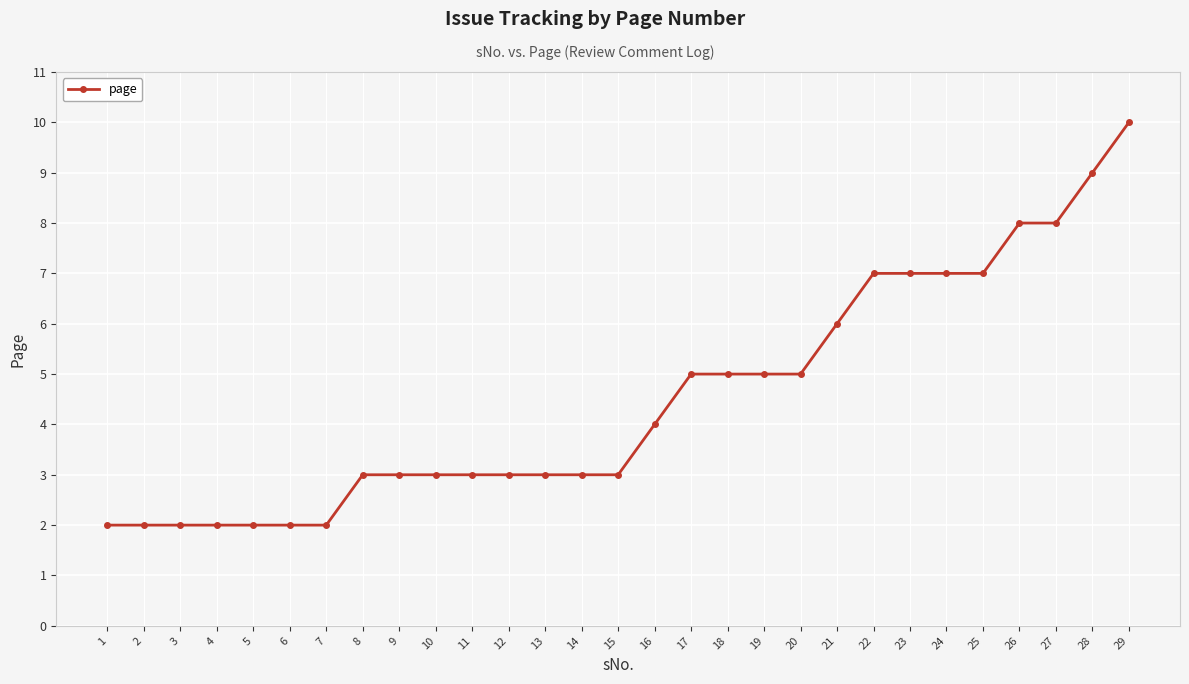

Does the chart have visible grid lines?

Yes